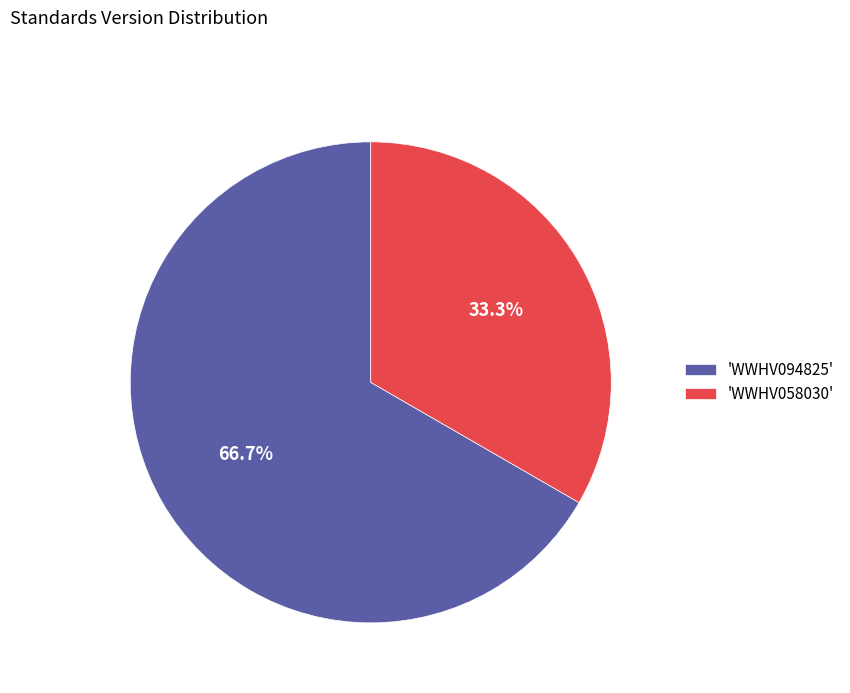

Does any single category account for the majority?

Yes